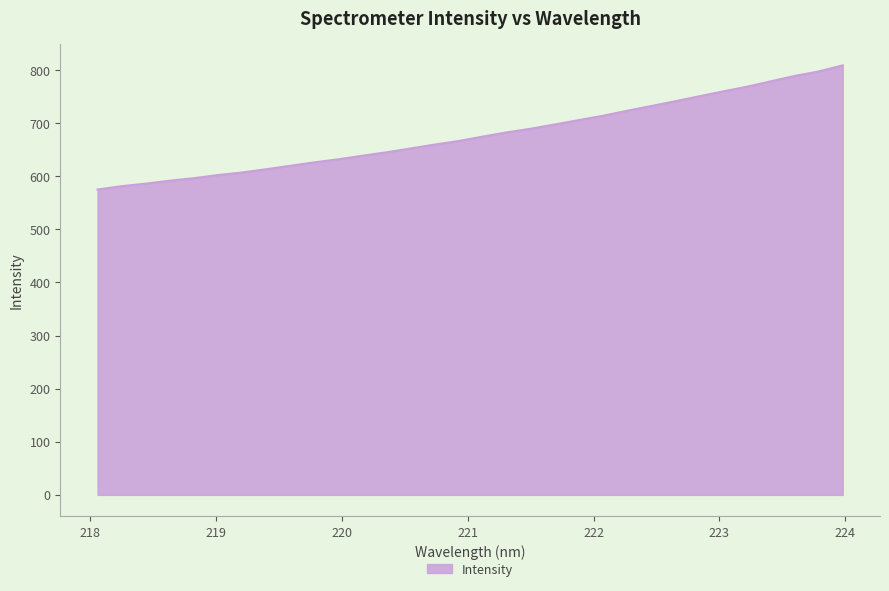

What is the average value?

678.2